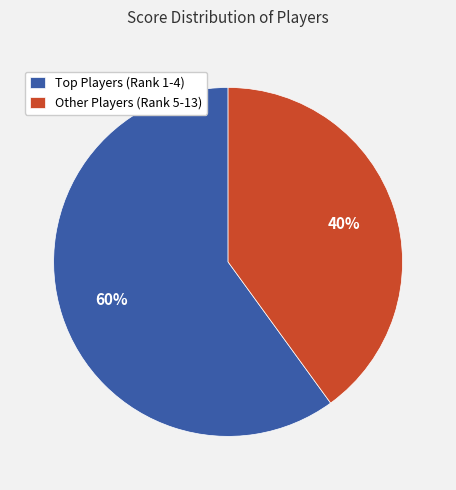

The Other Players (Rank 5-13) slice represents 29% of the pie. True or false?

False